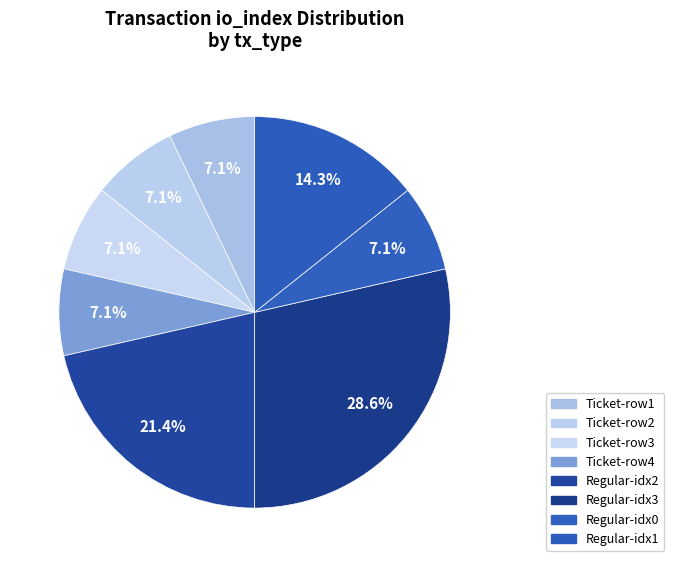

How many segments does this pie chart have?

8